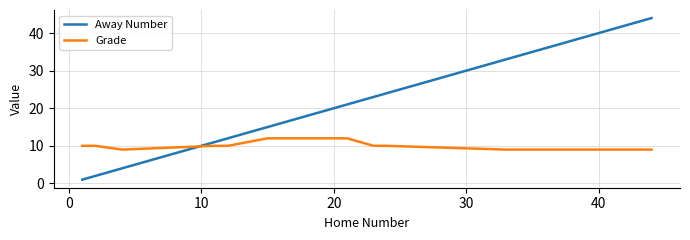

Which series ends up on top after the final intersection of Away Number and Grade?

Away Number